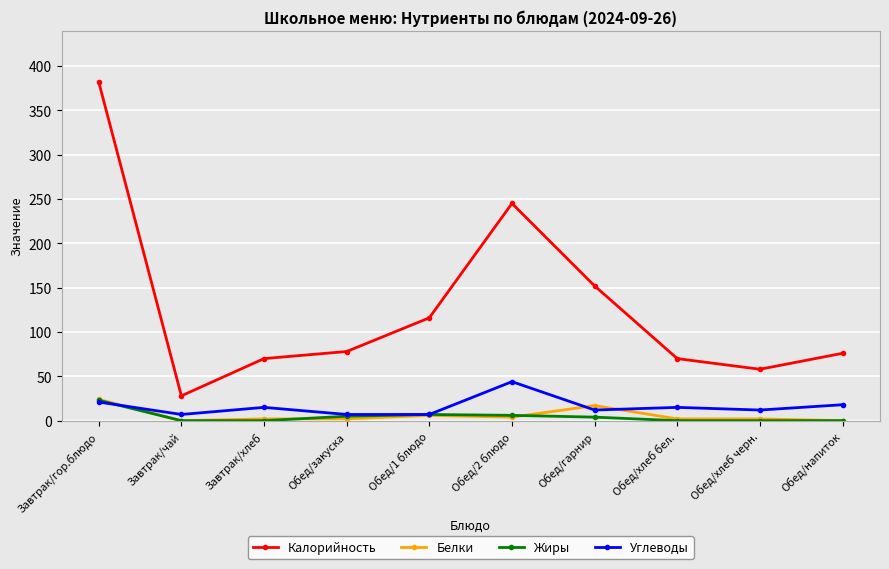

At which category does Калорийность reach its first local valley?

Завтрак/чай